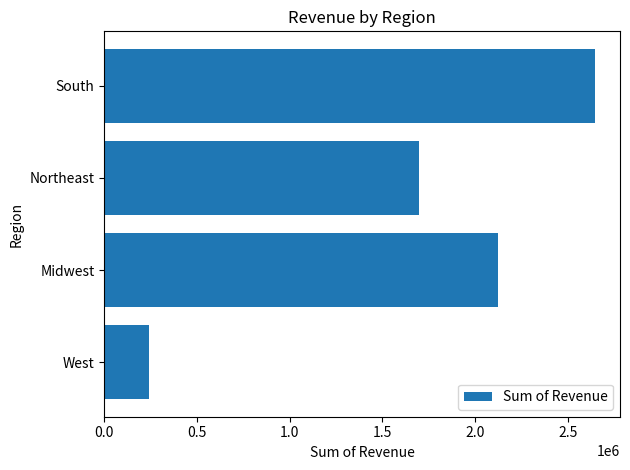

What is the sum of the values at Northeast and West?

1936714